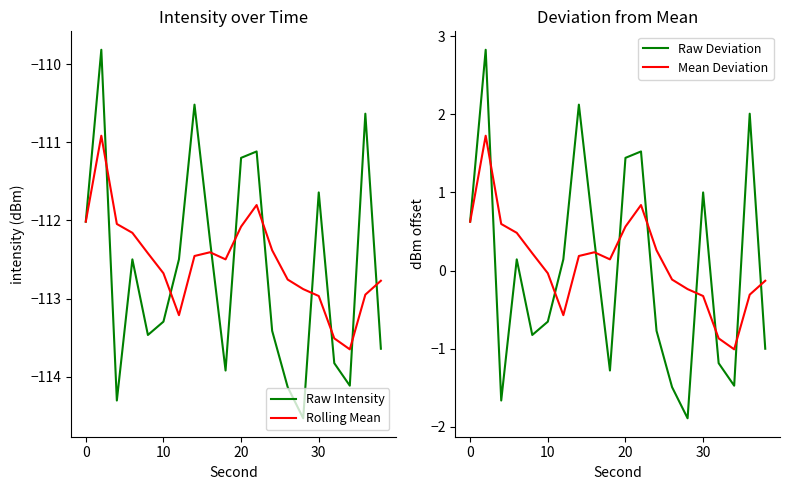

What is the value of the Rolling Mean point at the 17th from the left?

-113.5